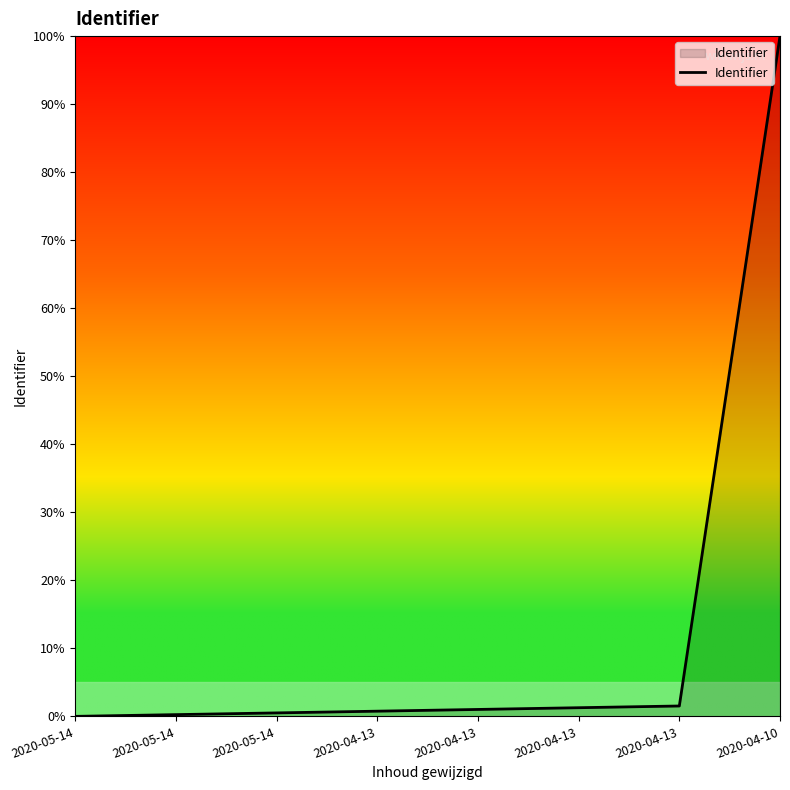

Does the chart have visible grid lines?

No